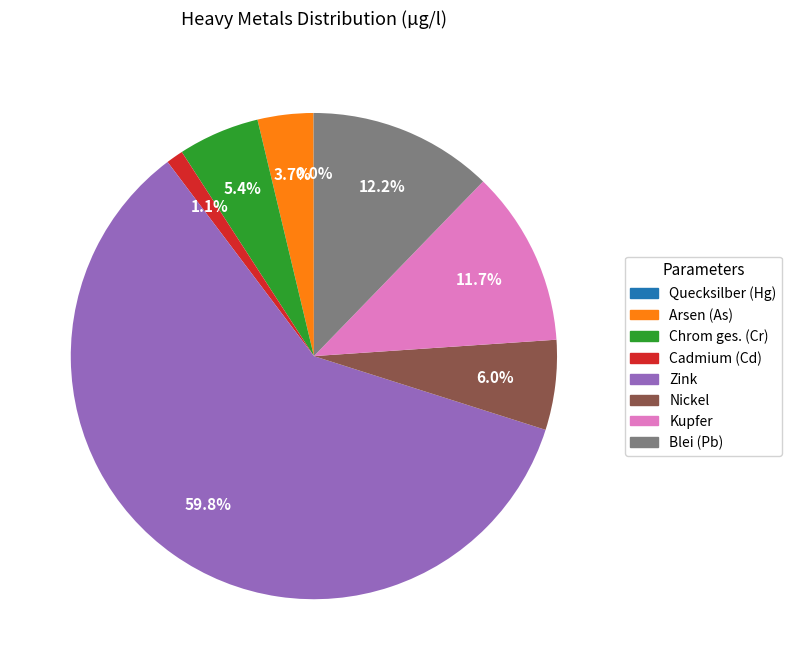

Which has a higher value, Blei (Pb) or Nickel?

Blei (Pb)